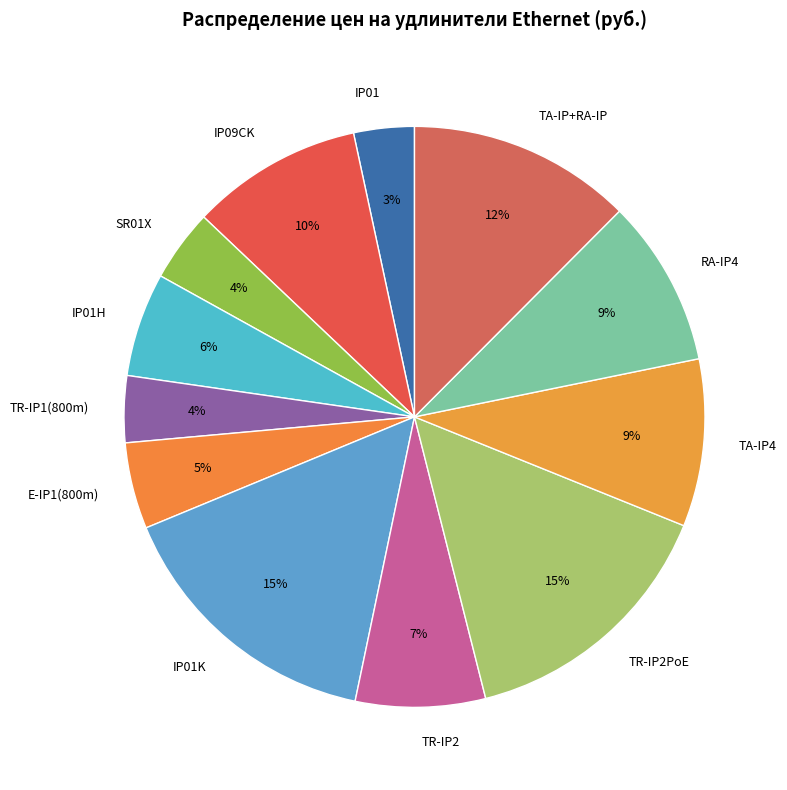

Is there any slice that represents more than half of the pie?

No